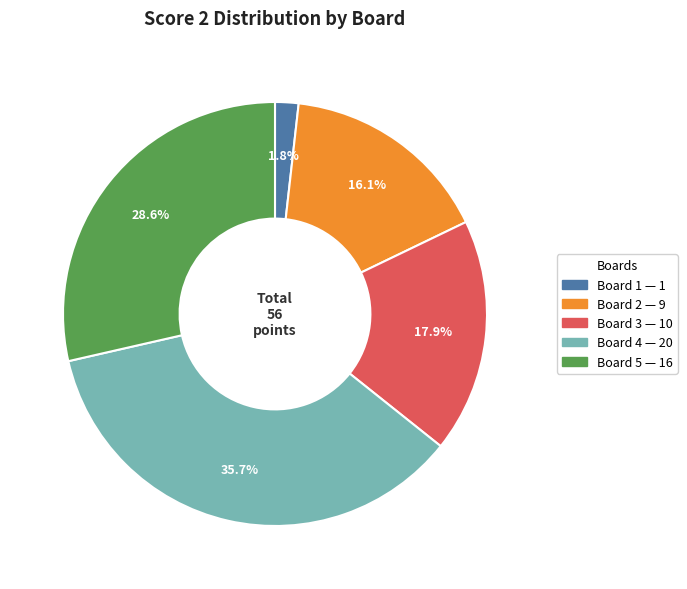

To the nearest percent, what percentage of the pie is Board 5?

29%